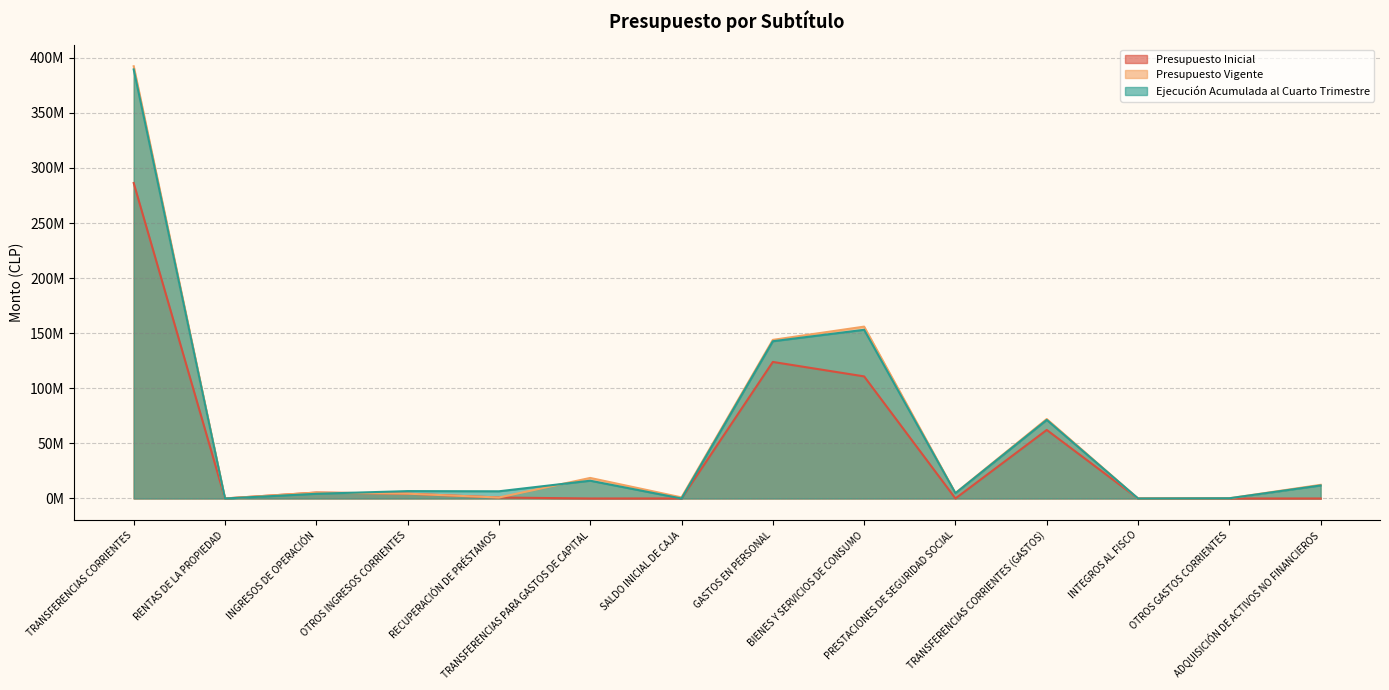

In Ejecución Acumulada al Cuarto Trimestre, how many points are lower than both neighbors (excluding endpoints)?

5